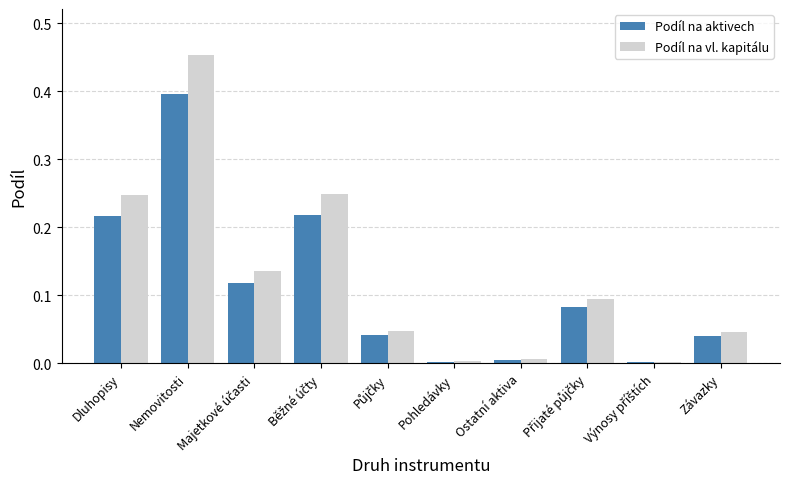

What is the highest value of the Podíl na aktivech series?

0.4